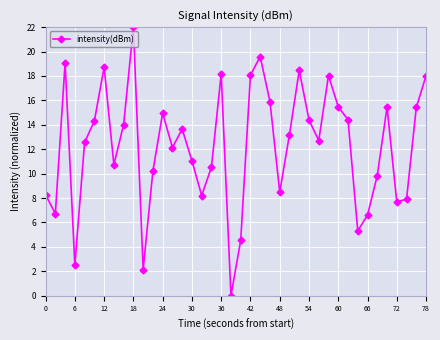

What is the value of the 9th point from the left?

14.0